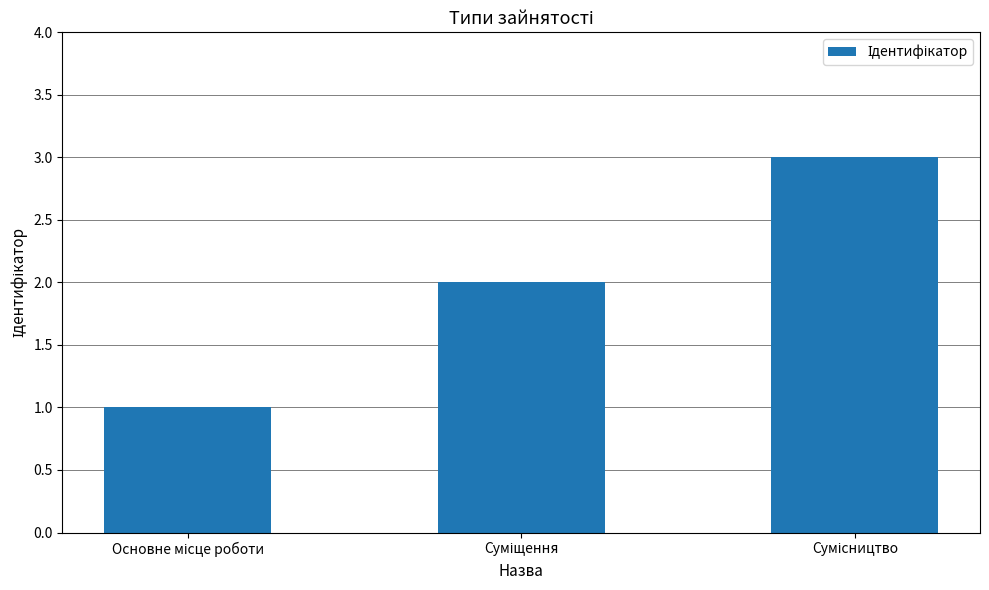

Does the chart contain stacked bars?

No